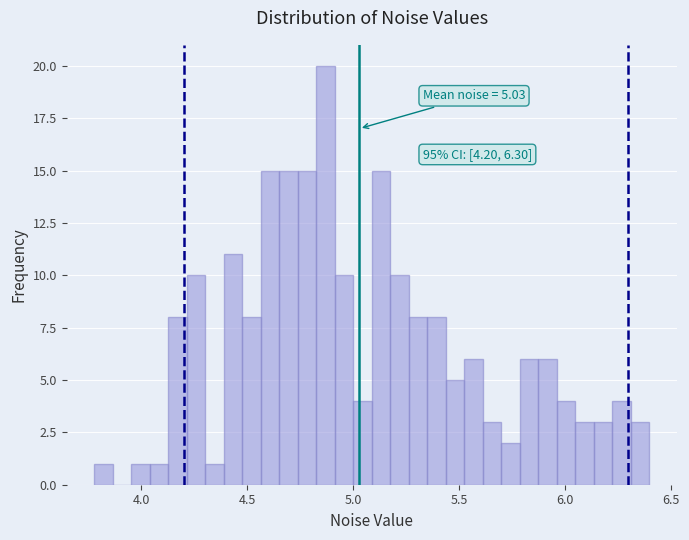

Around what value on the x-axis is the tallest bar? Give the approximate position of its centre, as read against the axis.

4.85